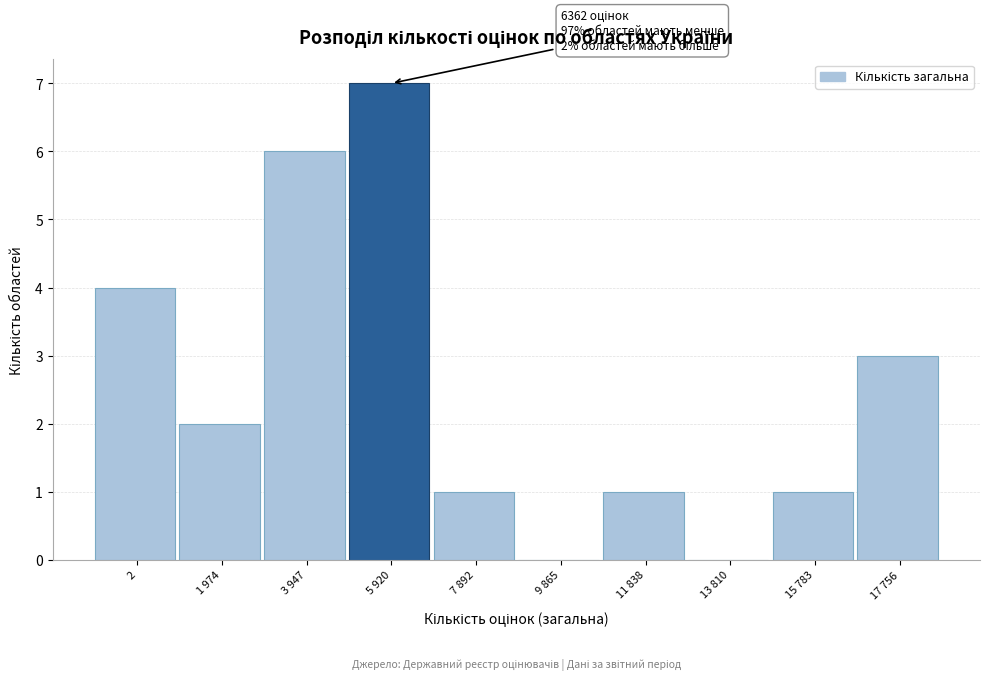

Reading left to right, transcribe all the data shown in this chart.

2=4	1 974=2	3 947=6	5 920=7	7 892=1	9 865=0	11 838=1	13 810=0	15 783=1	17 756=3